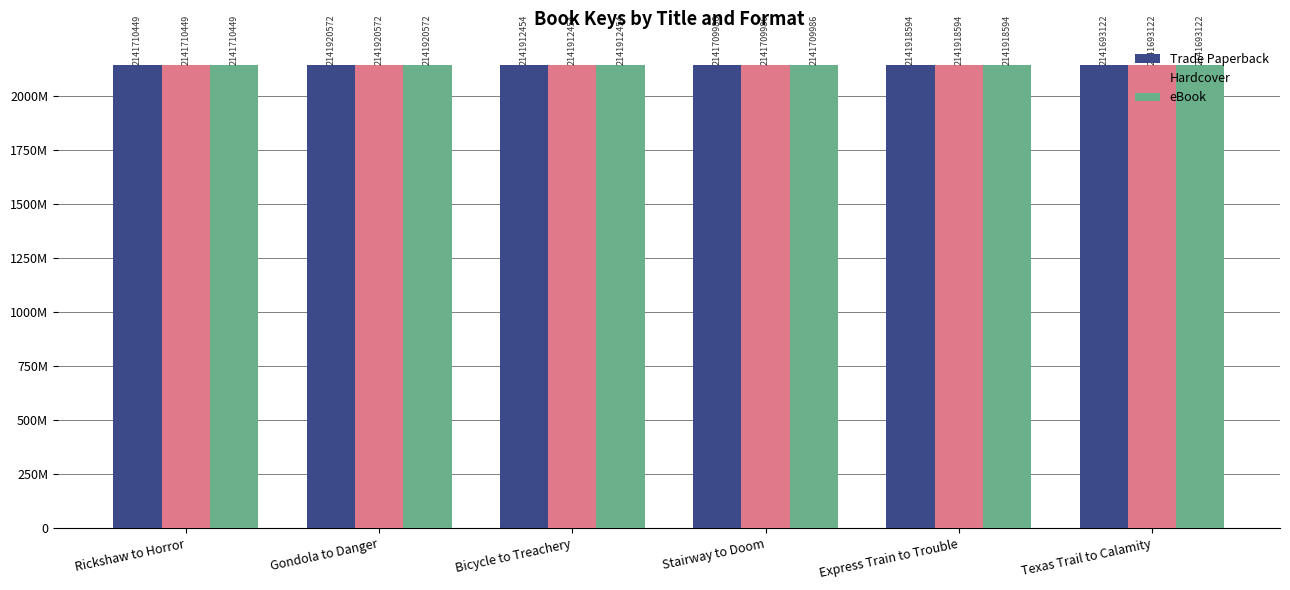

What is the difference between the maximum and second lowest values in the eBook series?

210586